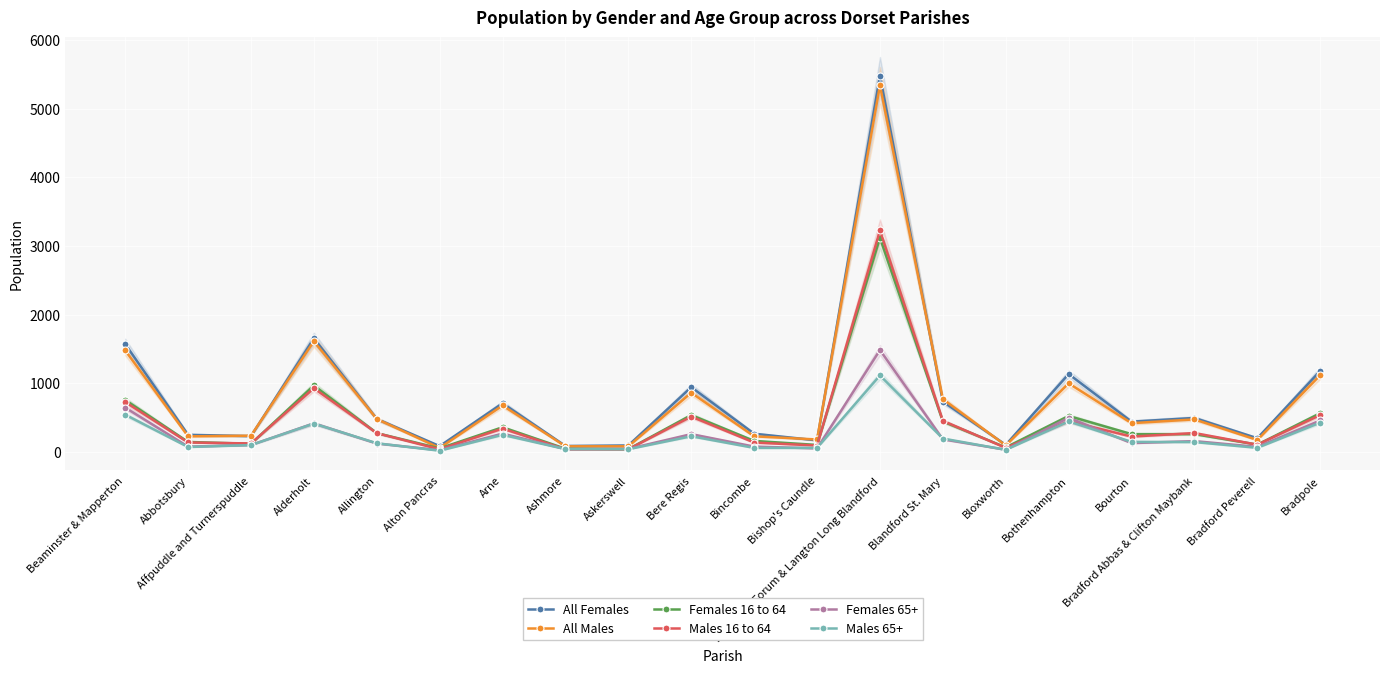

What is the value of the Females 65+ point at the 17th from the left?

124